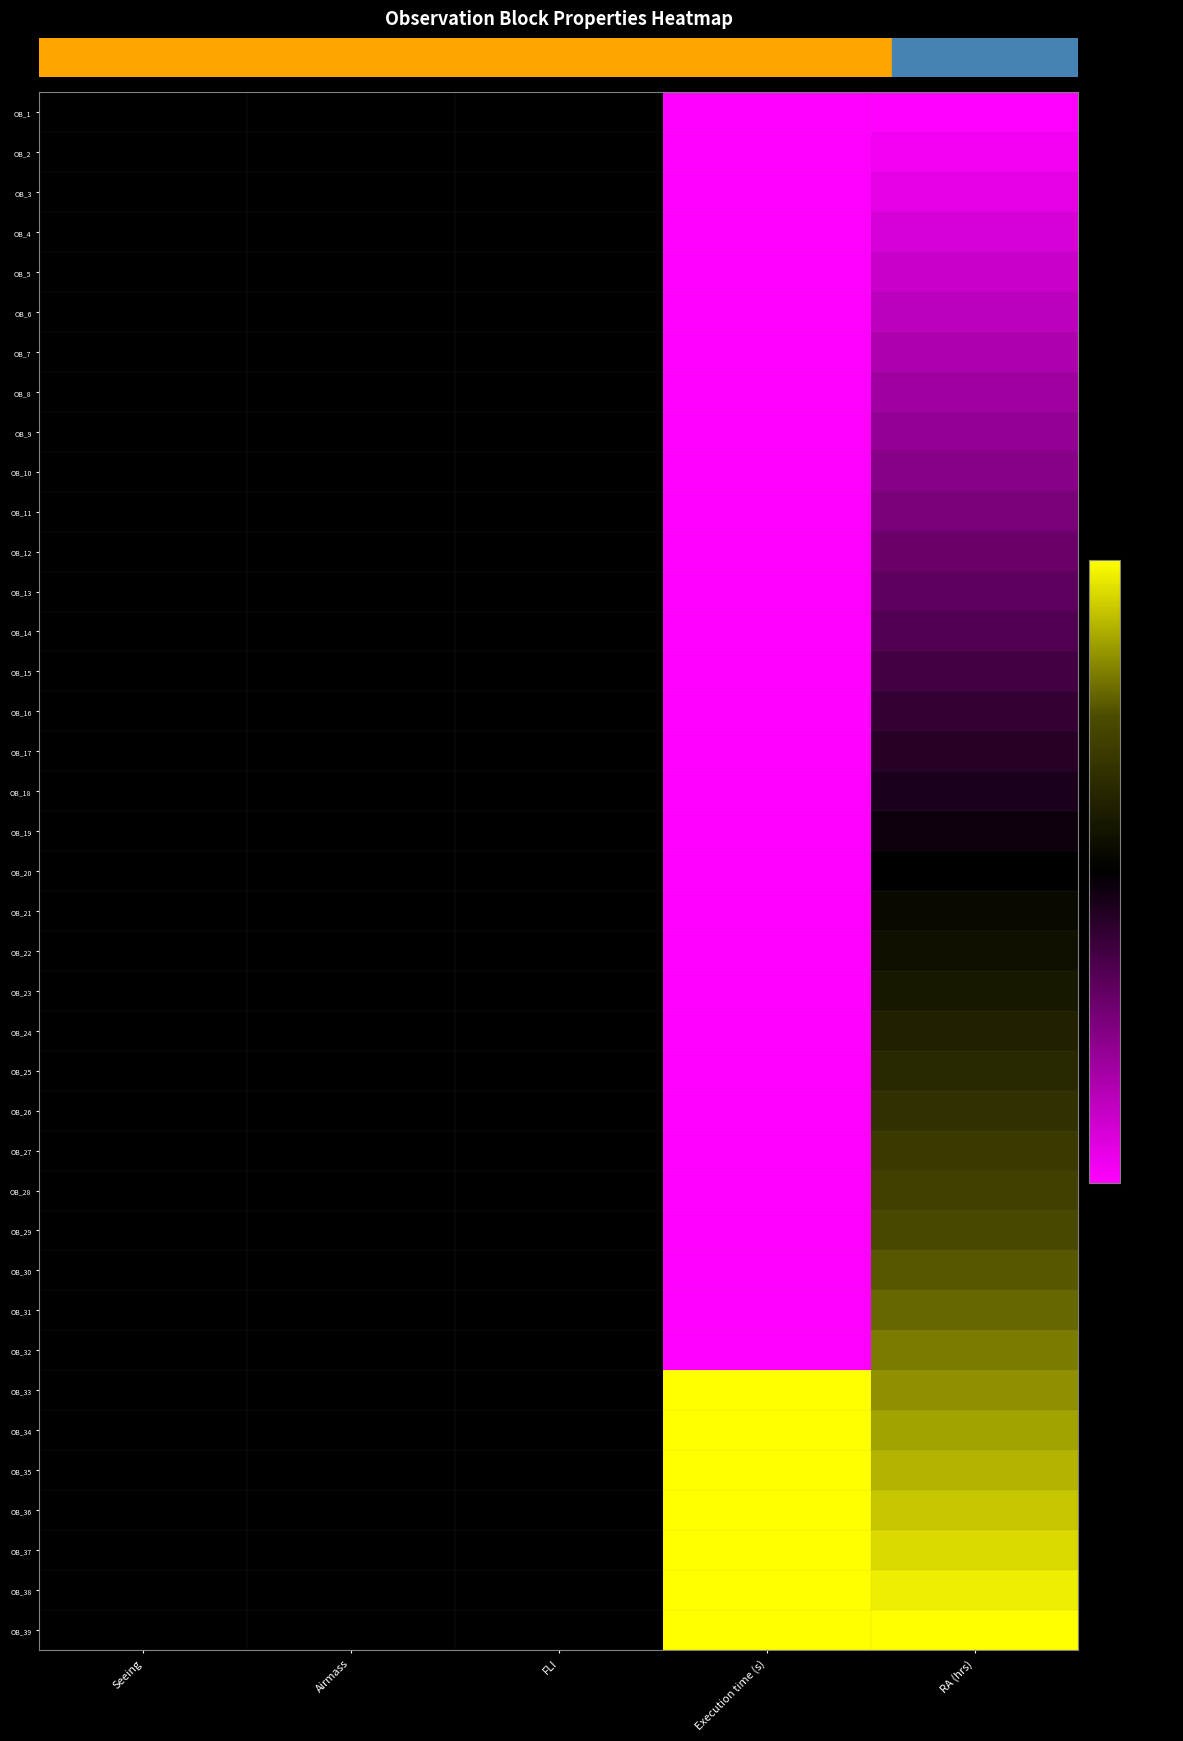

What is the smallest value displayed?

-1.0